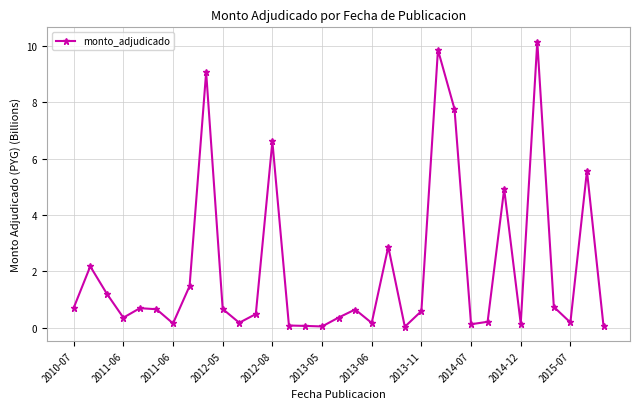

What is the maximum value shown in the chart?

10.2